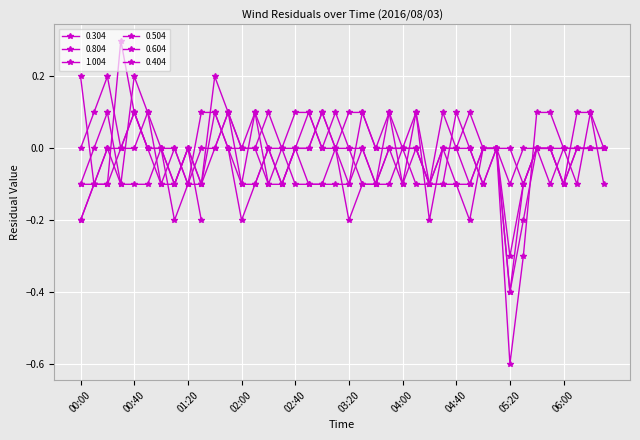

At which label does 0.504 first exceed 0?

00:20